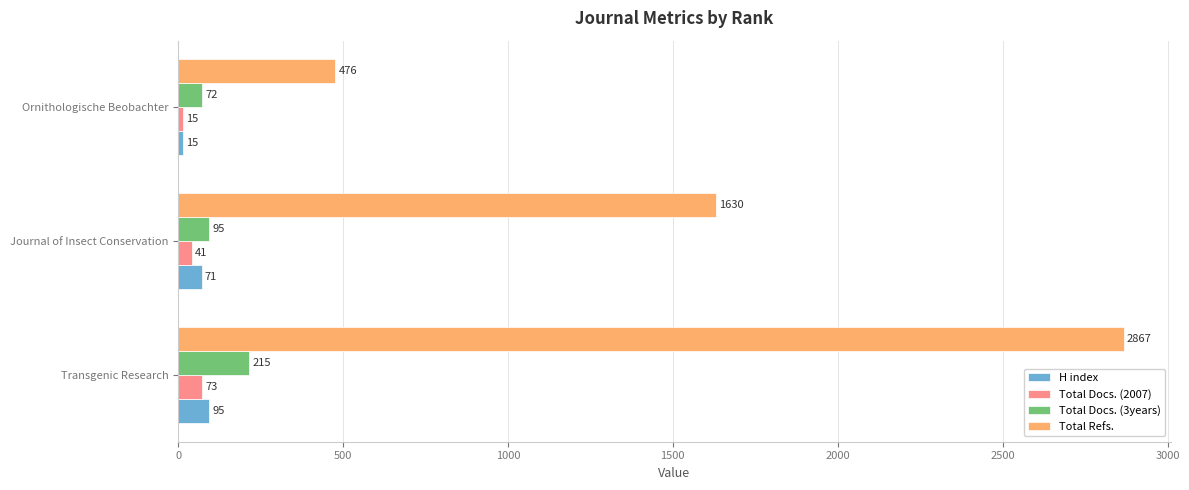

True or false: Total Refs. has a value of 764 at Ornithologische Beobachter.

False